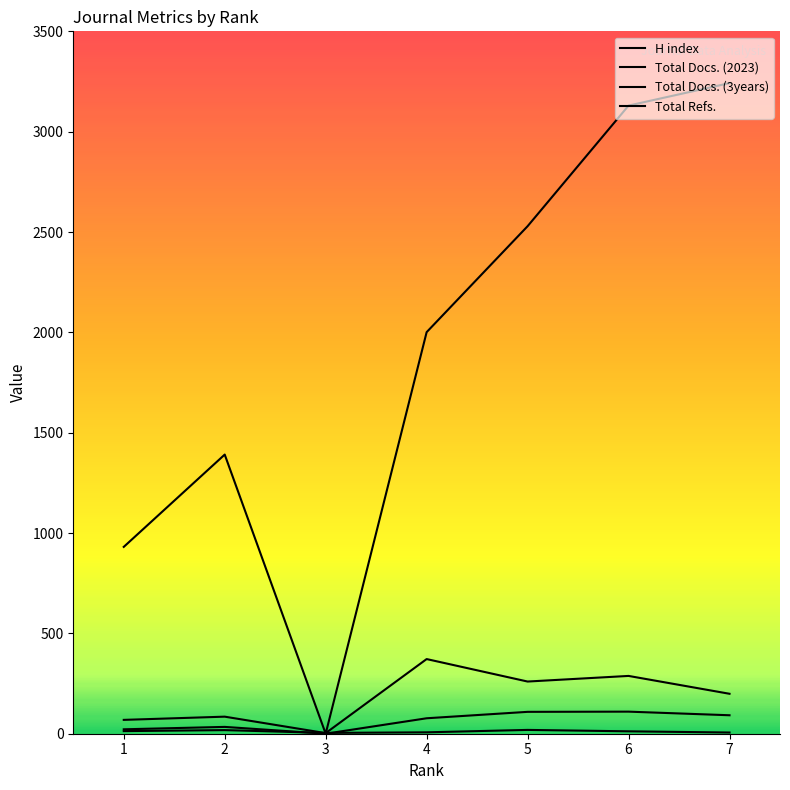

The value of H index at 6 is 4. True or false?

False